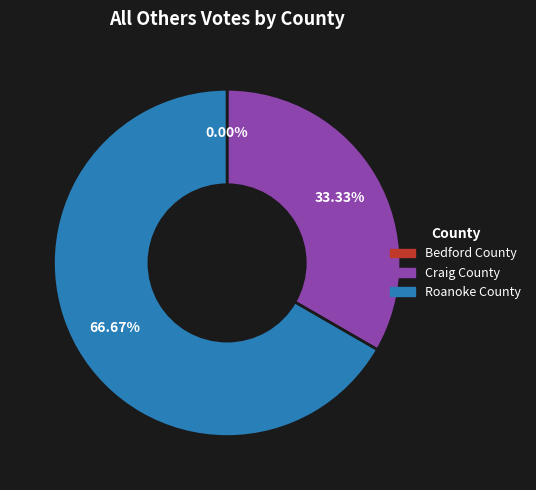

Does Roanoke County represent more than half of the total?

Yes